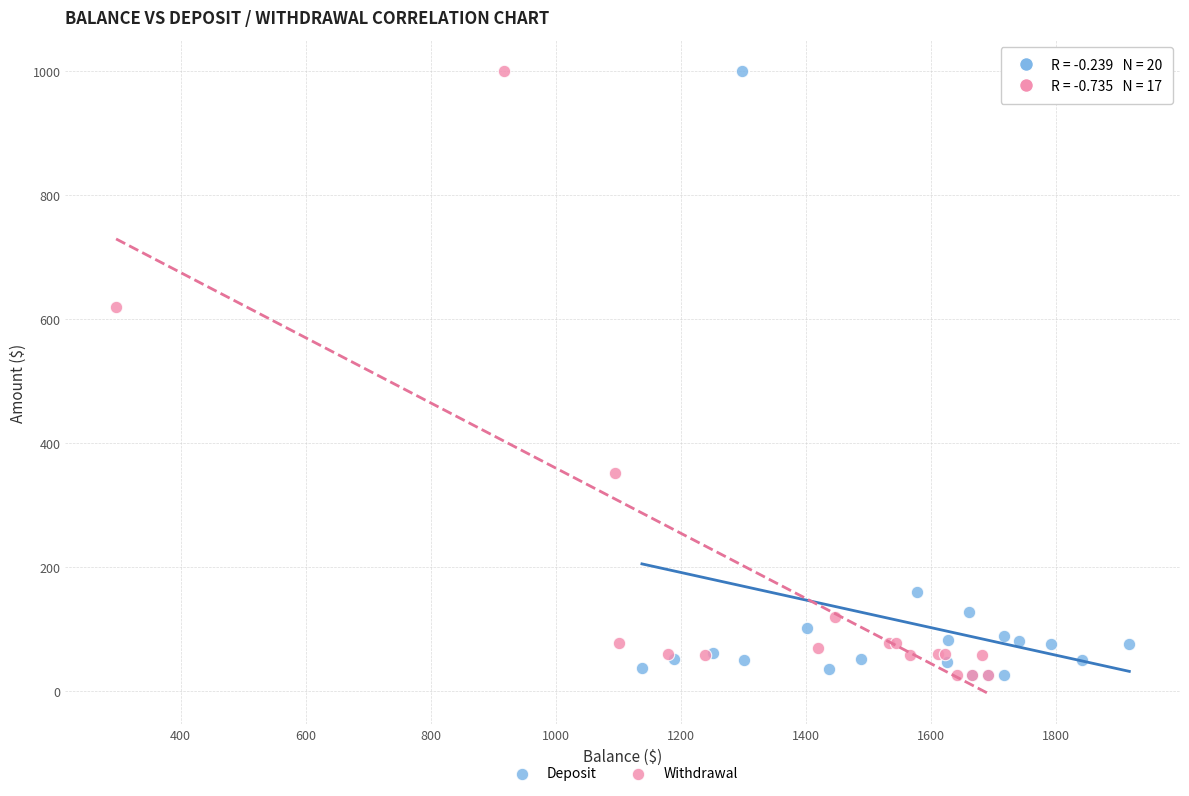

What are all the series names shown in the legend?

Deposit, Withdrawal